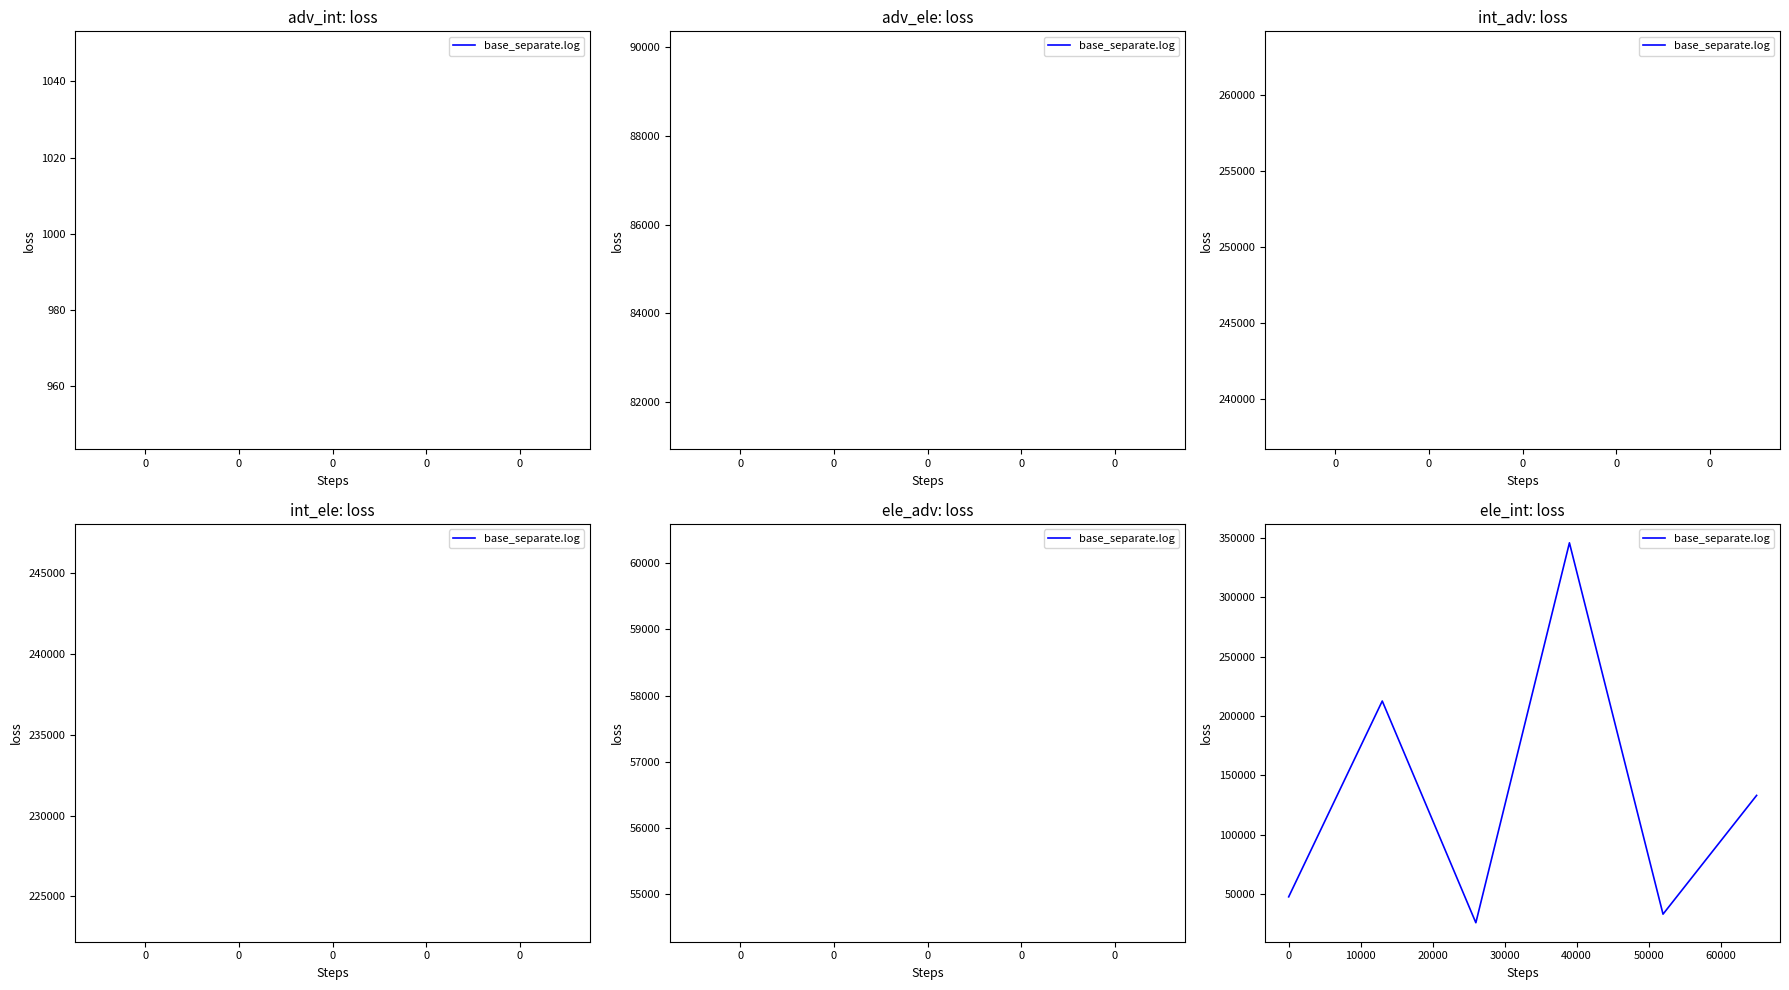

True or false: there are more than 0 points higher than both neighbors.

True